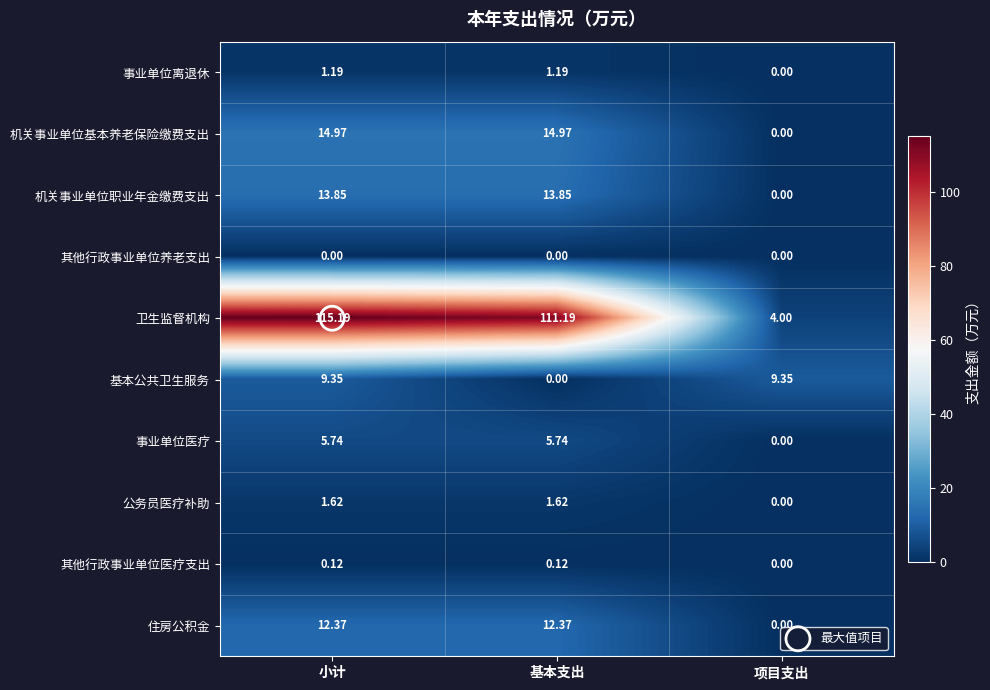

Which category has the highest value across all series?

小计